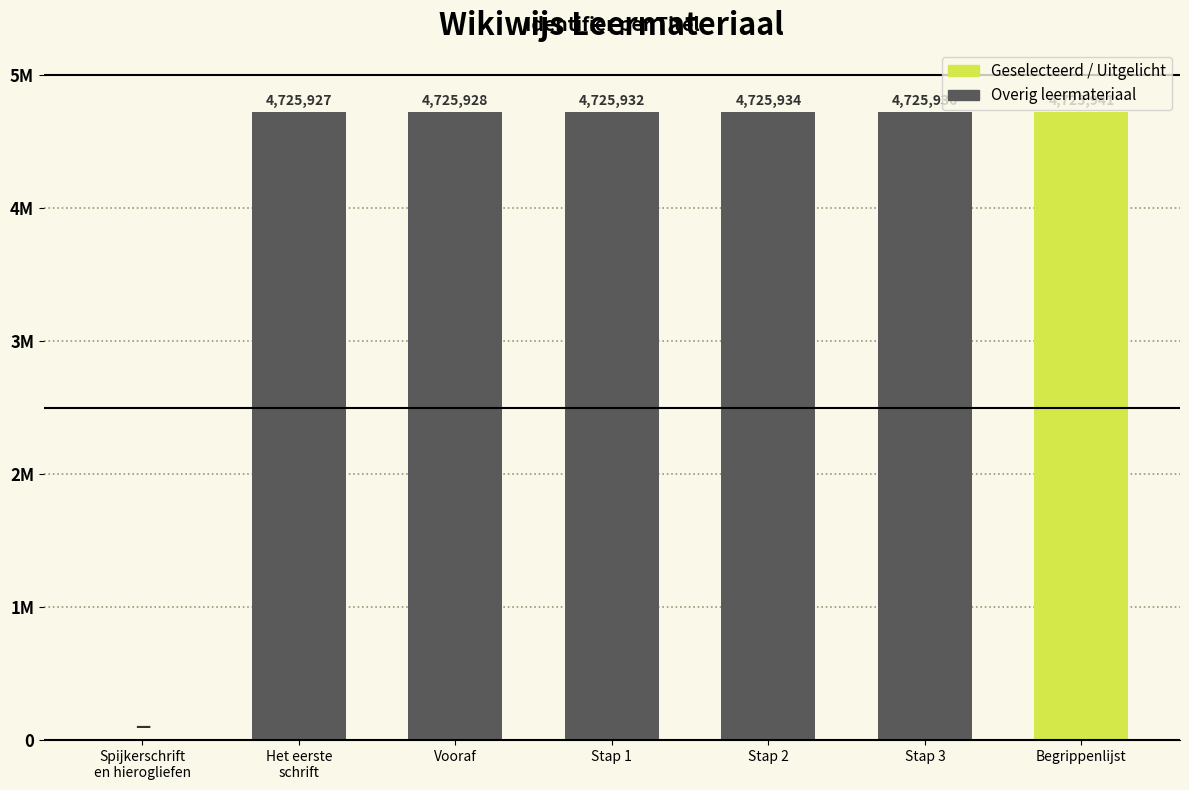

Does the chart contain any negative values?

No